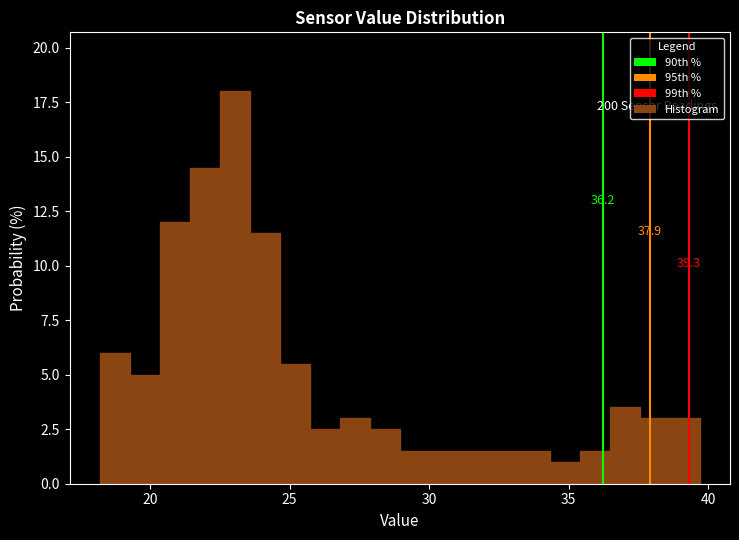

Read against the x-axis, roughly where is the centre of the tallest bar?

23.0